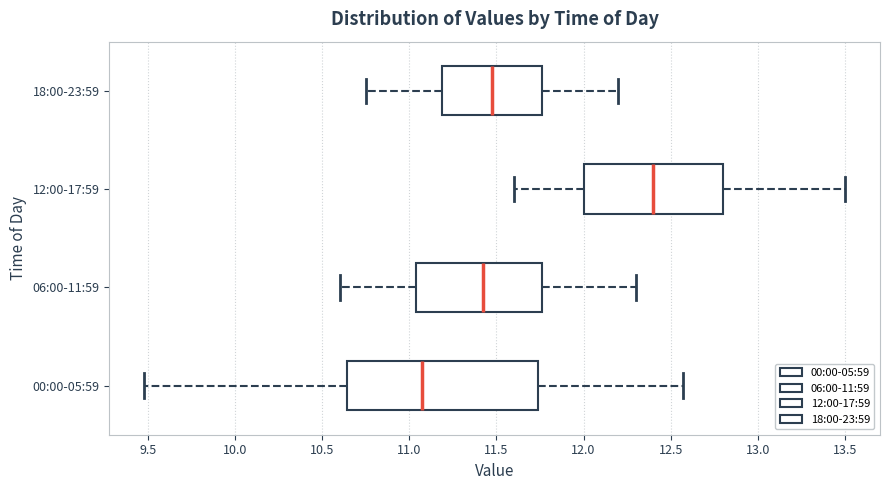

Comparing the boxes themselves (not the whiskers), which one is the widest?

00:00-05:59